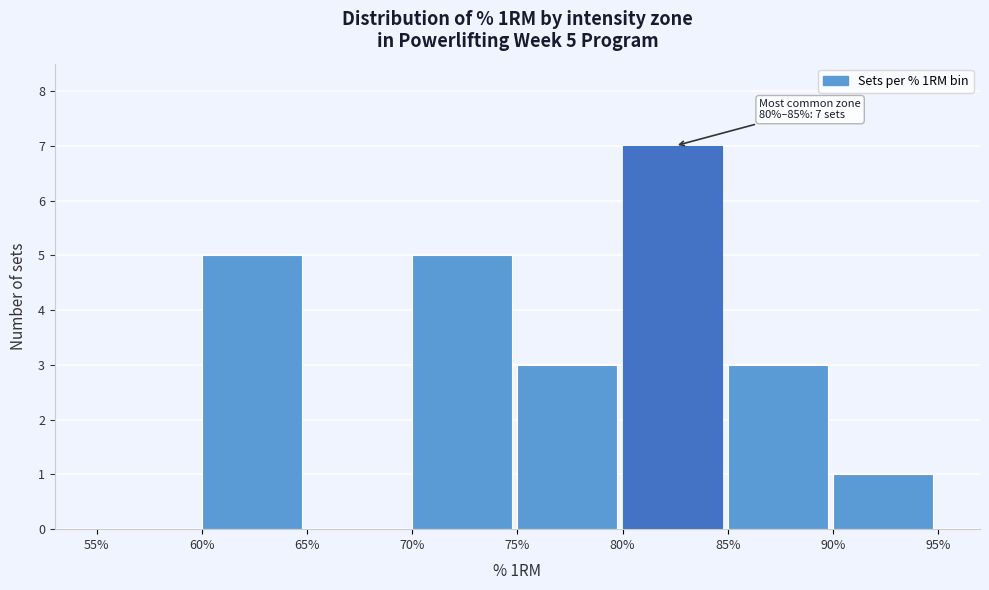

Reading right to left, what are all the values shown in this chart?

90%=1	85%=3	80%=7	75%=3	70%=5	65%=0	60%=5	55%=0